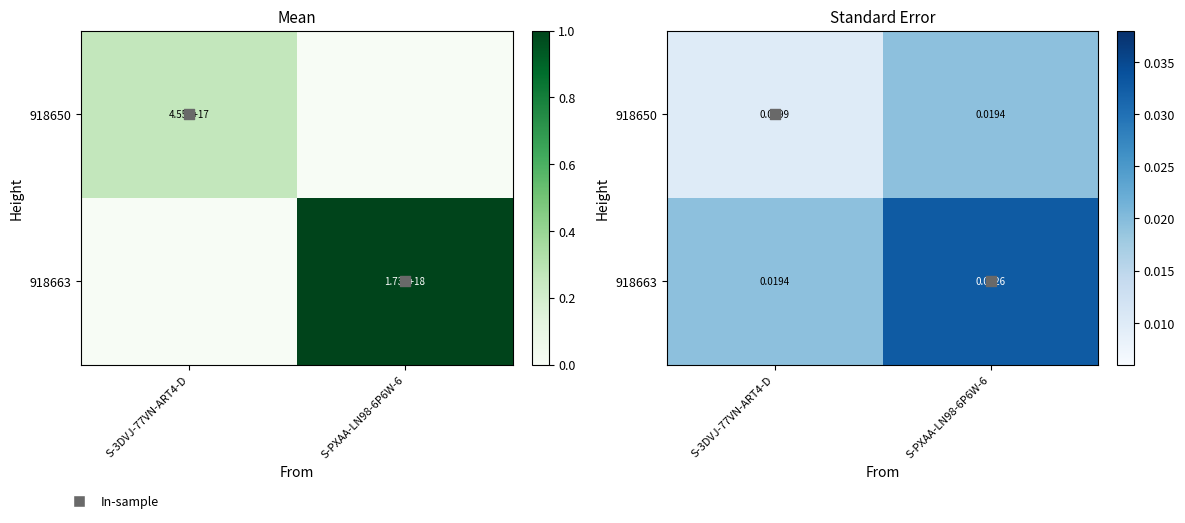

At which category is the sum across all series the highest?

S-PXAA-LN98-6P6W-6